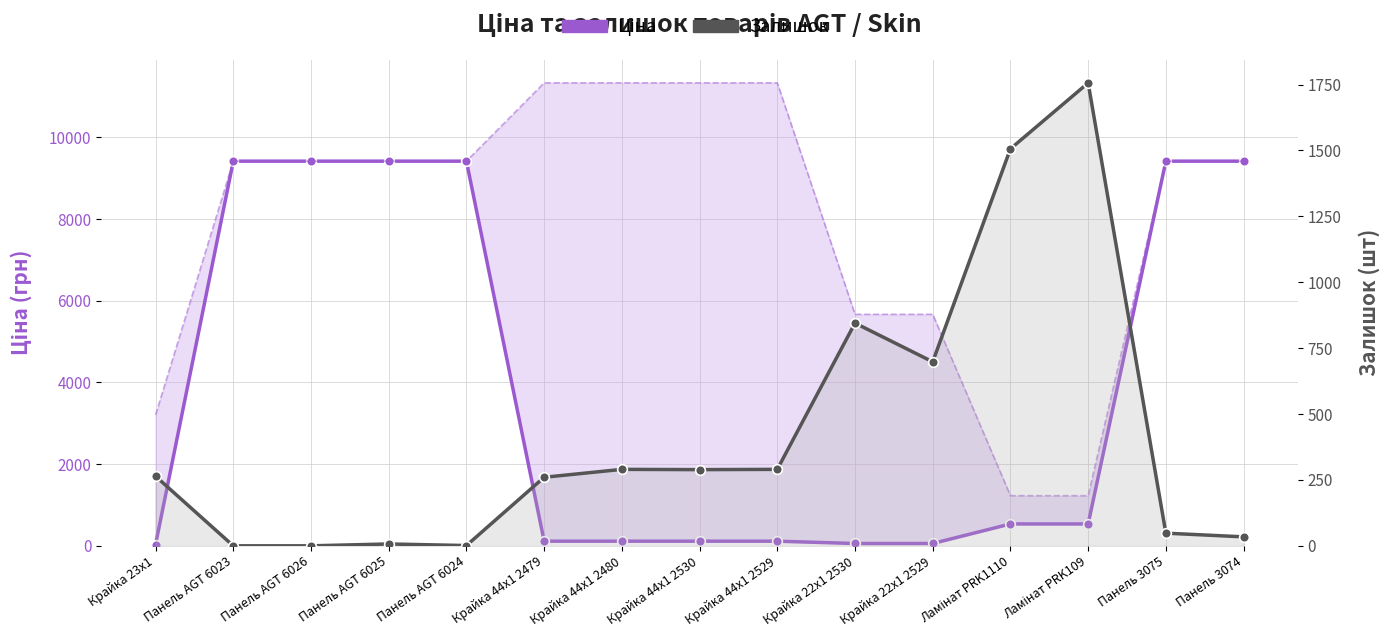

The Залишок series shows -853.2 at Панель AGT 6023. True or false?

False